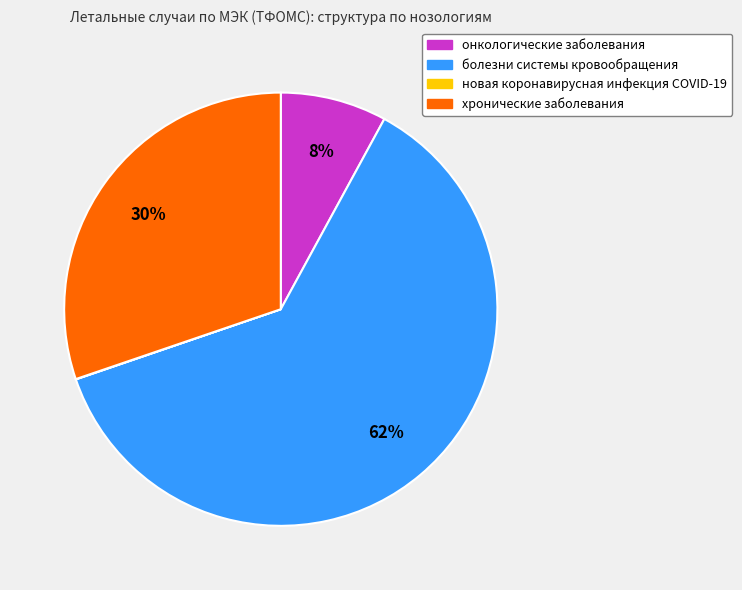

Combined, do болезни системы кровообращения and онкологические заболевания account for over 50%?

Yes